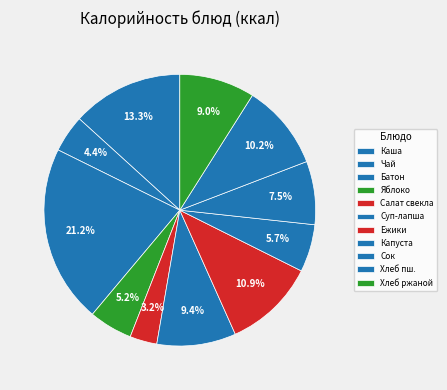

How many segments does this pie chart have?

11